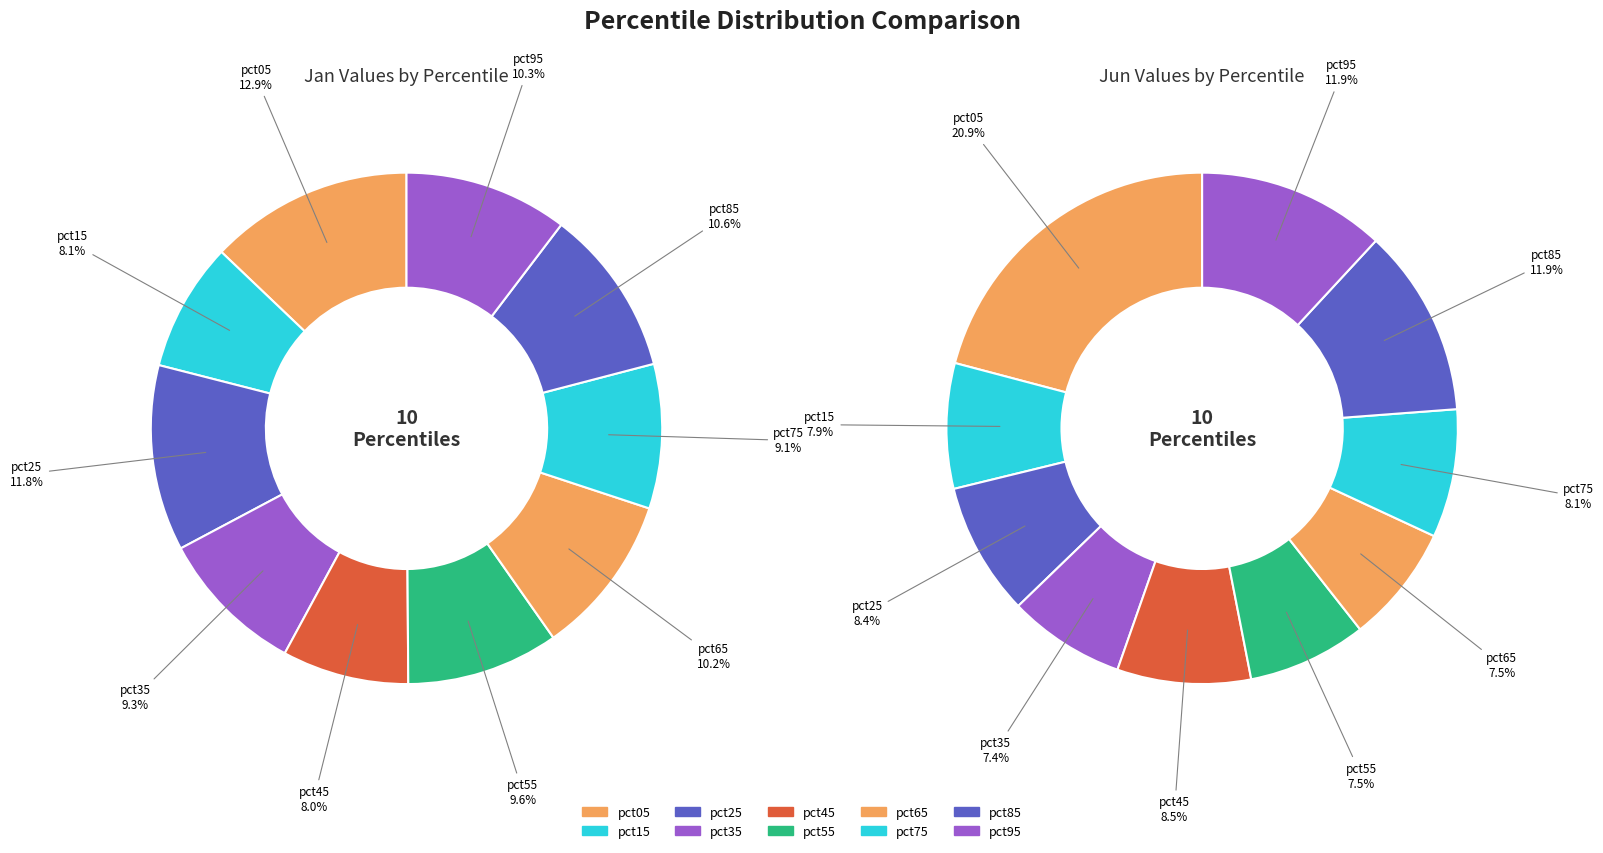

How many segments does this pie chart have?

10